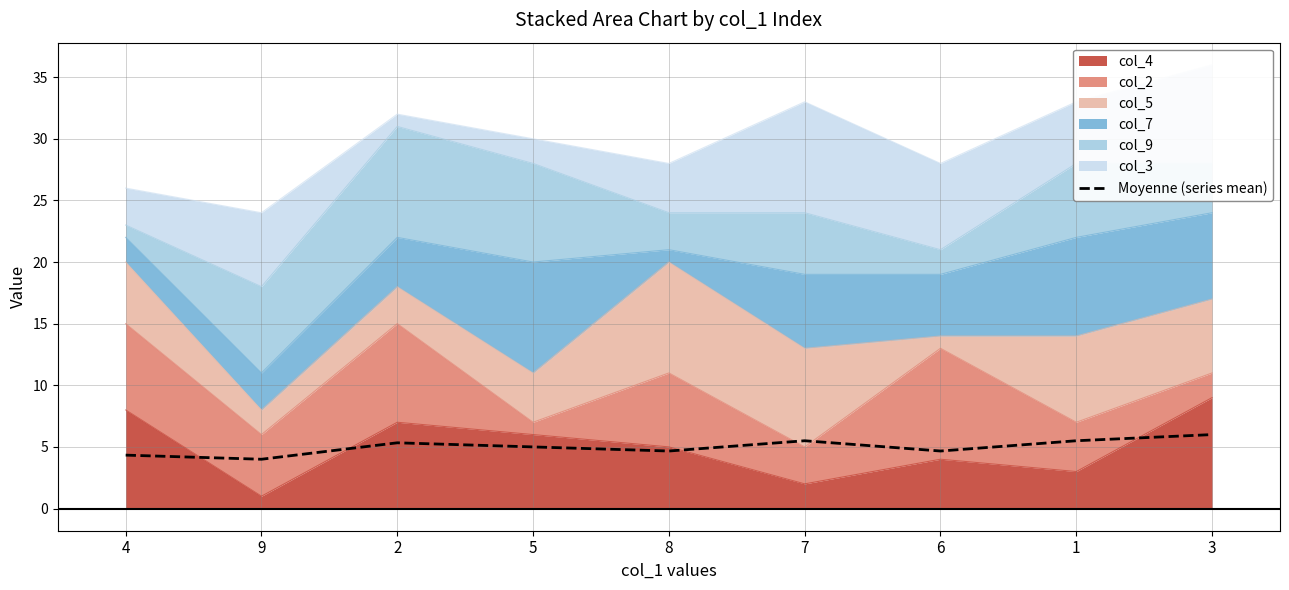

List the labels in order of value, largest first.

3, 7, 1, 2, 5, 8, 6, 4, 9